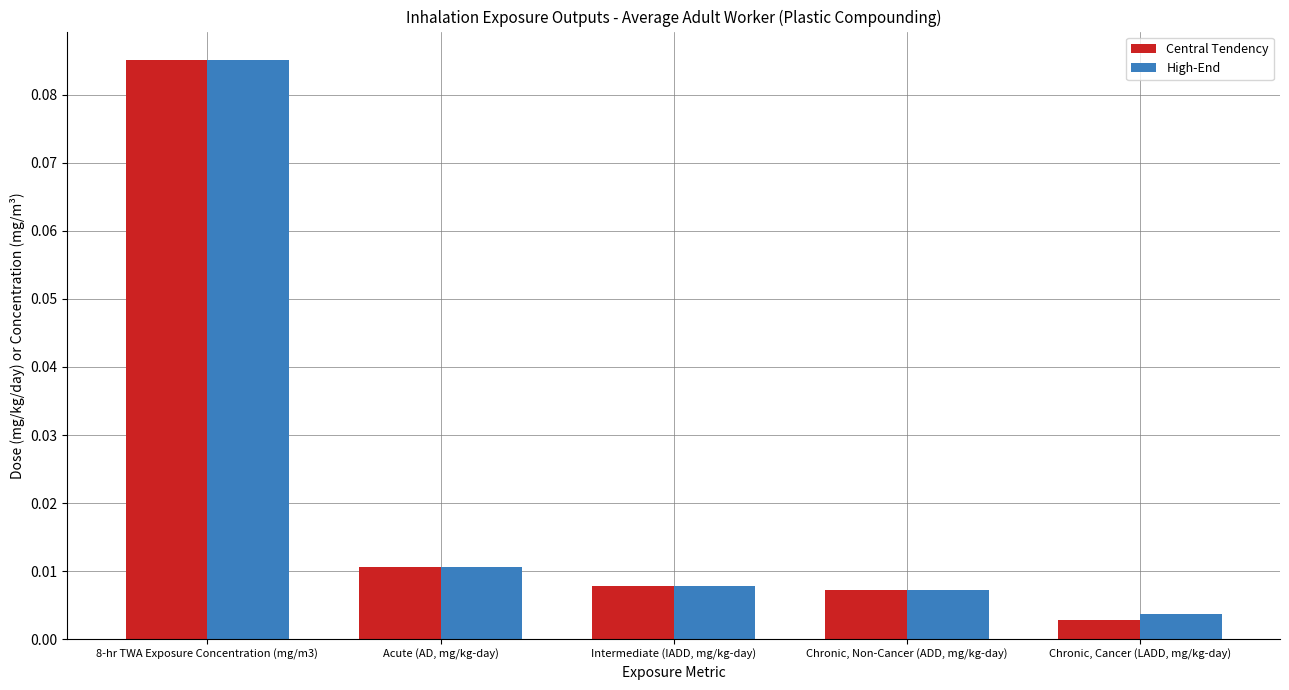

Which label corresponds to the smallest value in the chart?

Chronic, Cancer (LADD, mg/kg-day)